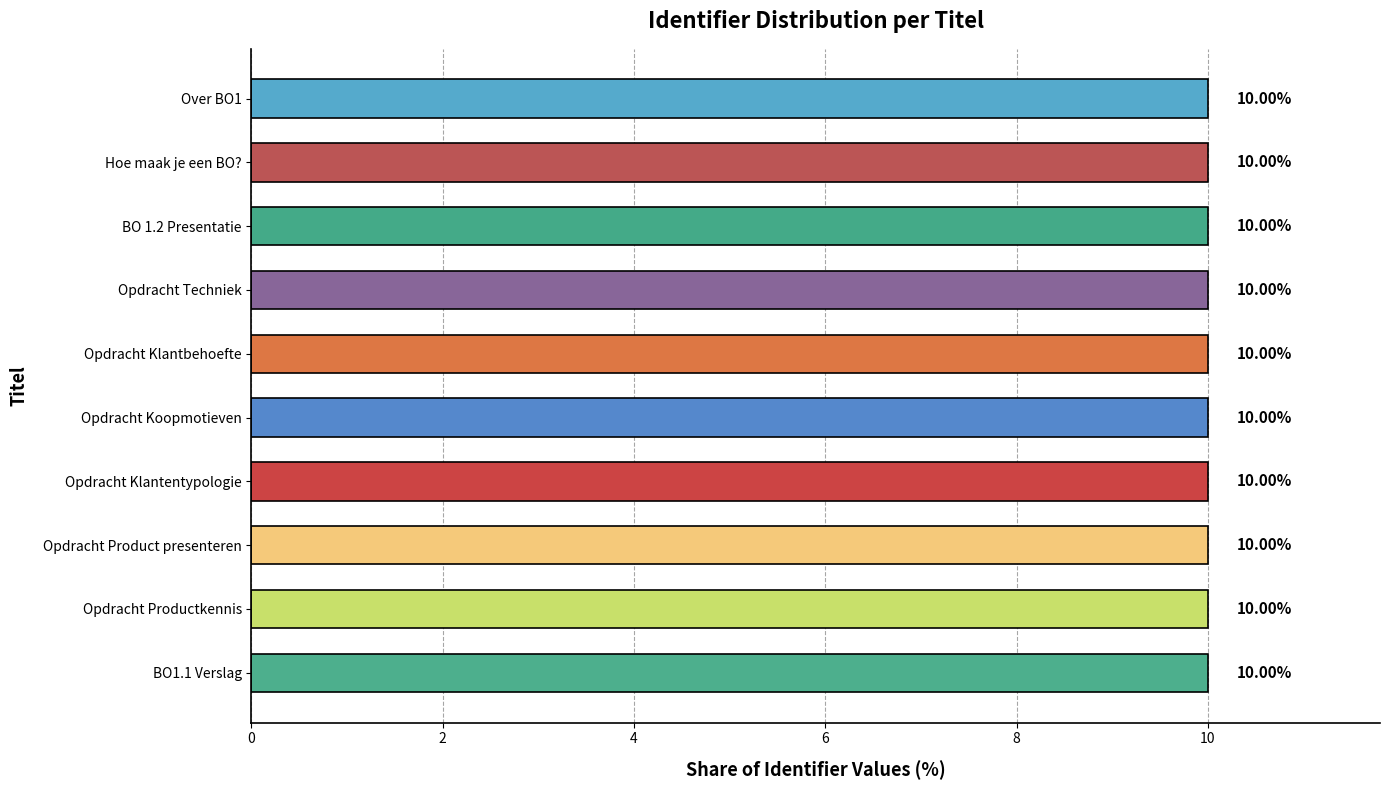

At which label is the value closest to 9?

Hoe maak je een BO?